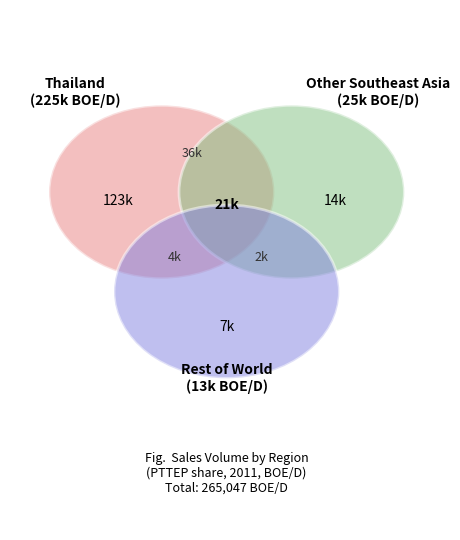

Which category has the smallest portion of the pie?

Rest of World